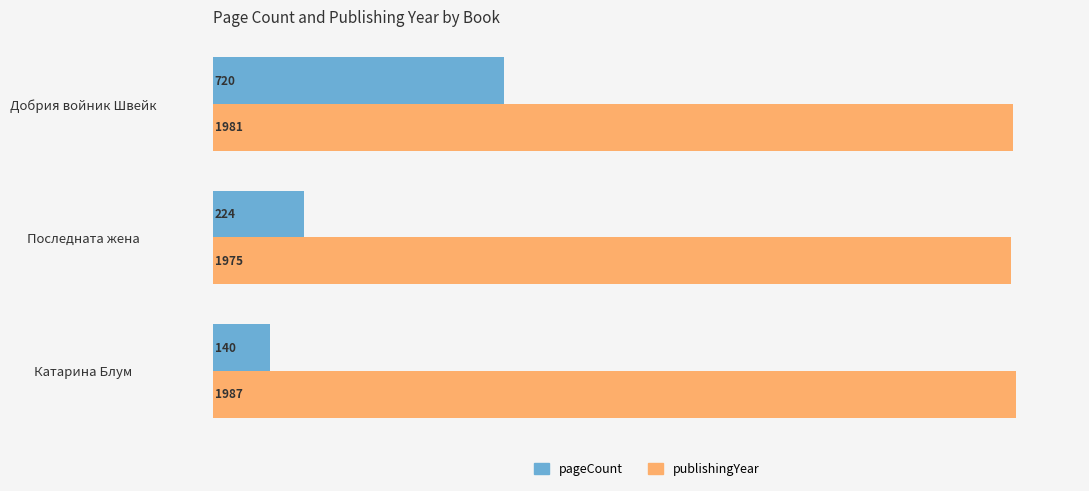

Which series changed the most between Последната жена and Добрия войник Швейк?

pageCount